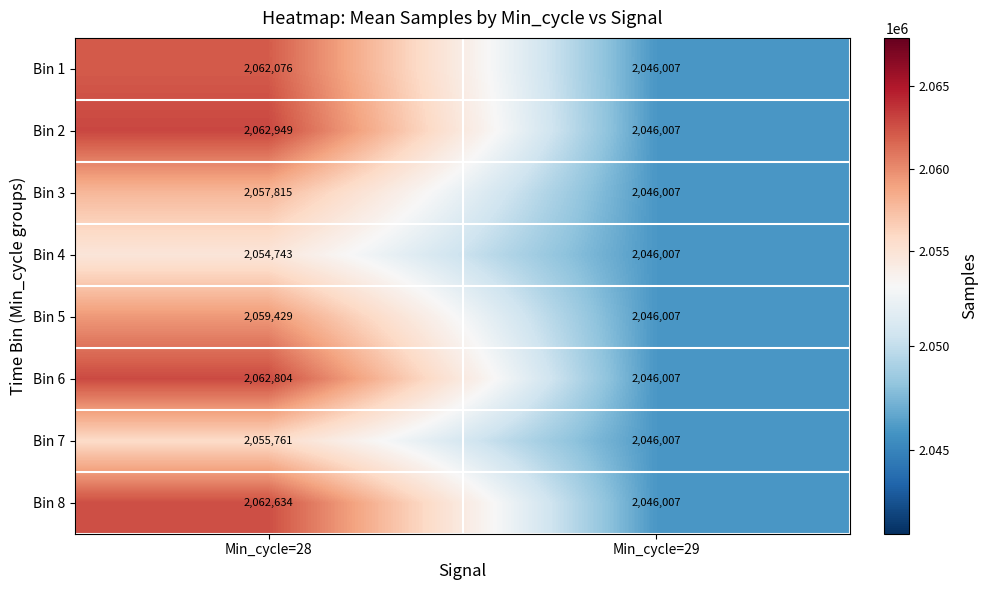

Reading left to right, transcribe all the data shown in this chart.

Bin 1: 2062076	2046007
Bin 2: 2062949	2046007
Bin 3: 2057815	2046007
Bin 4: 2054743	2046007
Bin 5: 2059429	2046007
Bin 6: 2062804	2046007
Bin 7: 2055761	2046007
Bin 8: 2062634	2046007